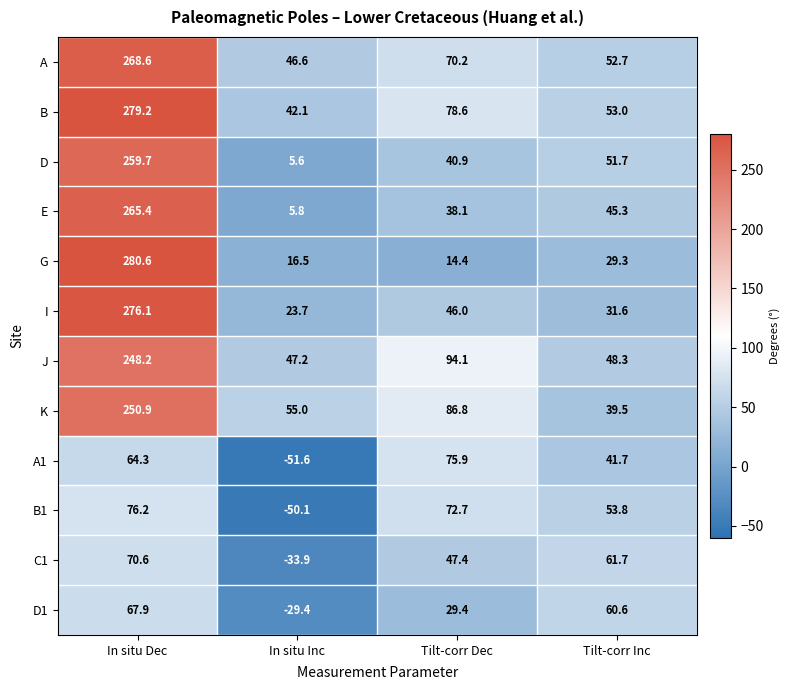

What is the total value across all series at Tilt-corr Inc?

569.2